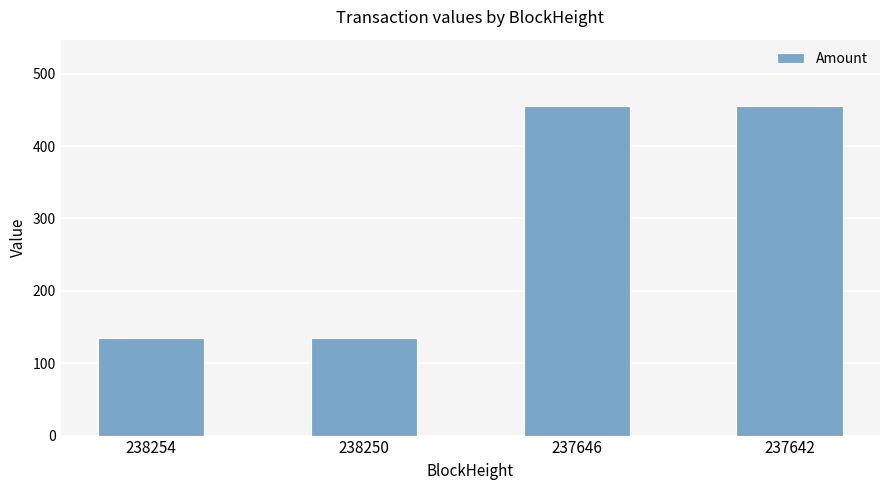

Count the number of values greater than 454.

2